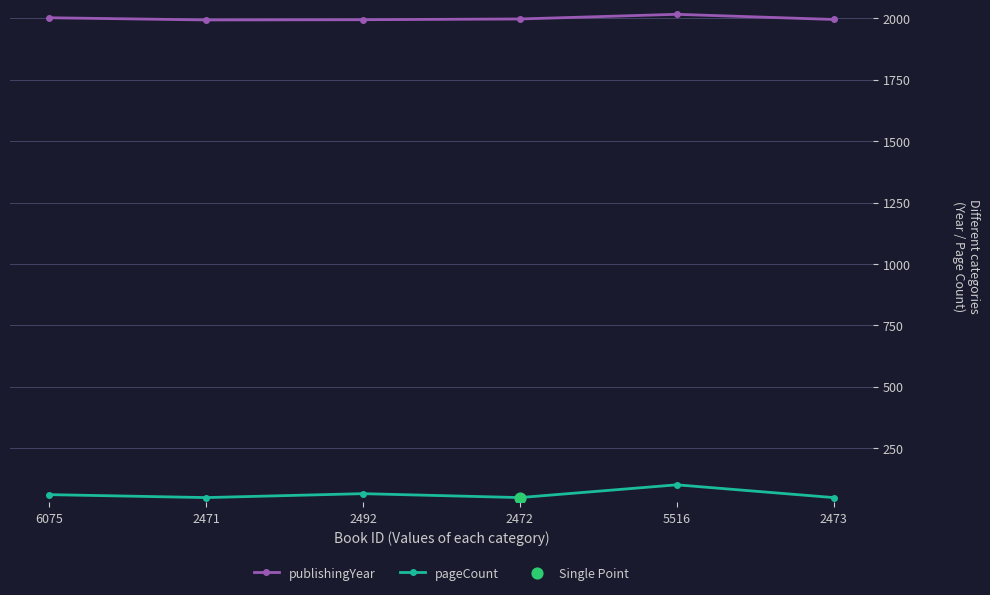

What is the total value across all series at 5516?

2117